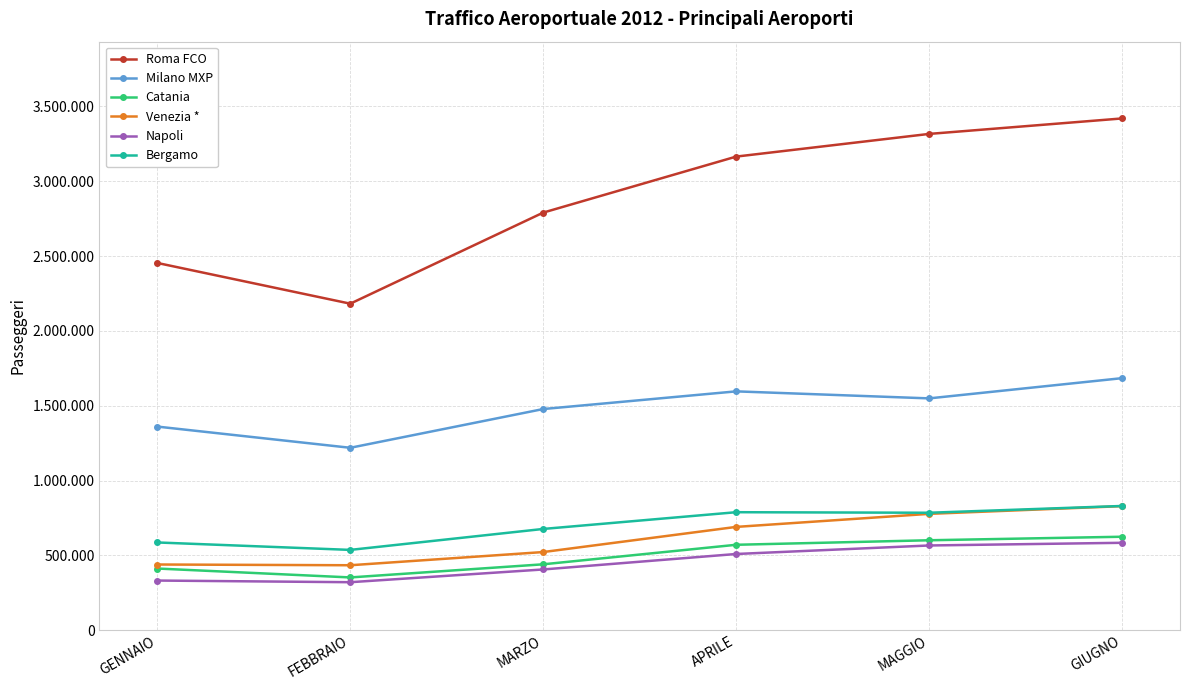

What is the smallest value displayed?

321132